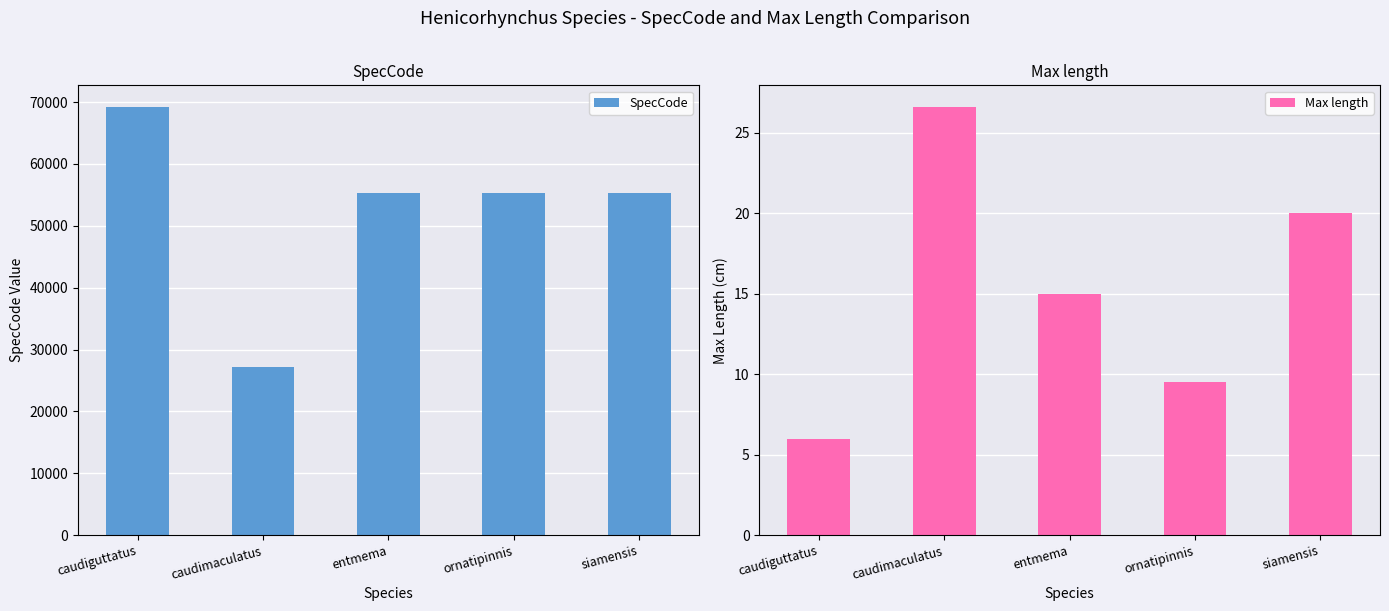

List the series in order of their peak value, highest first.

SpecCode, Max length